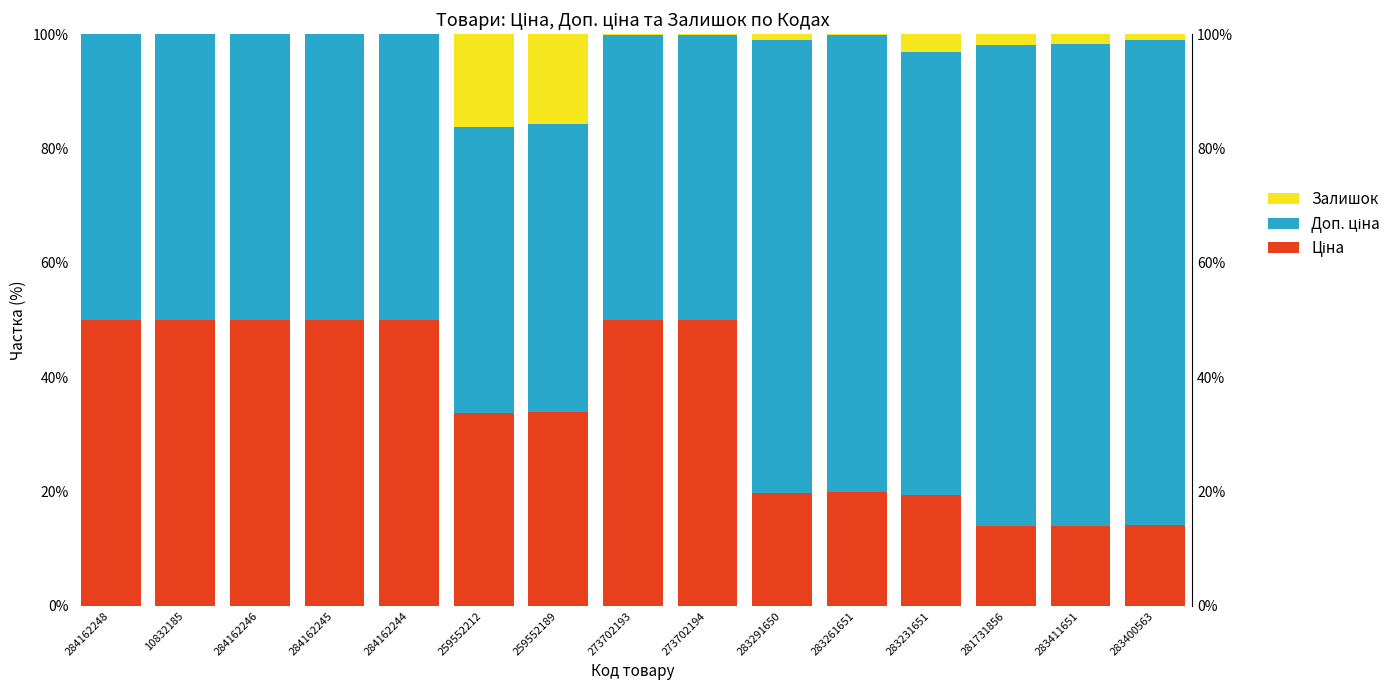

What is the label of the 3rd bar from the right?

281731856